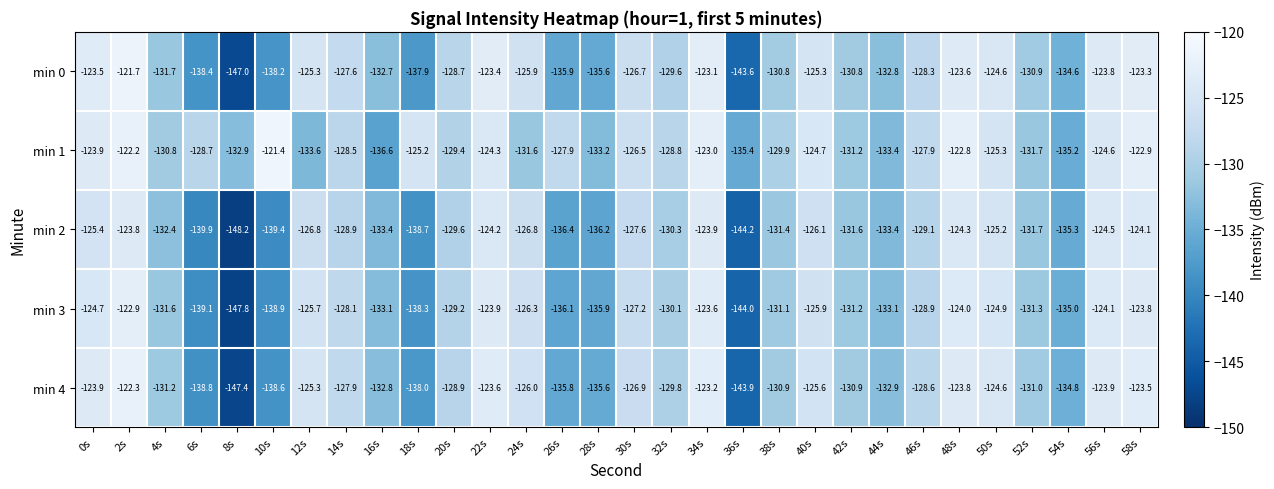

What is the spread (max minus min) of values at 32s?

1.5